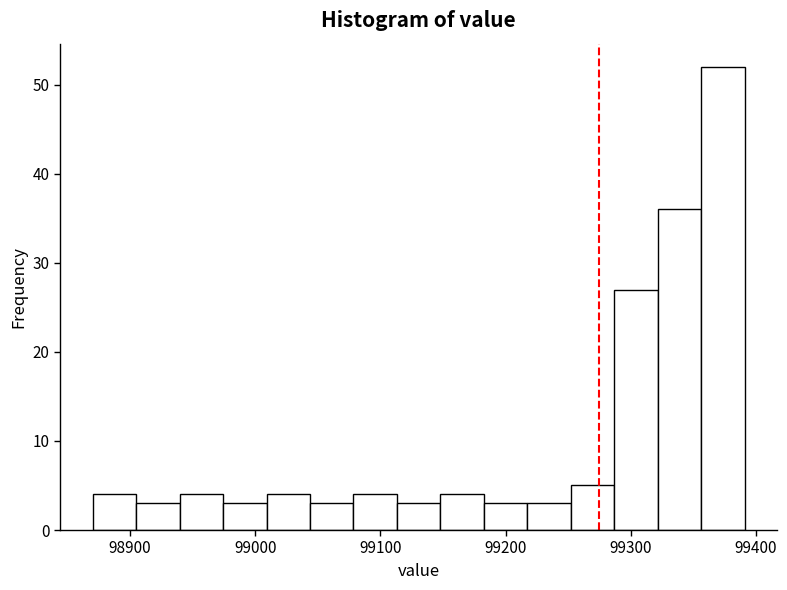

Around what value on the x-axis is the tallest bar? Give the approximate position of its centre, as read against the axis.

99370